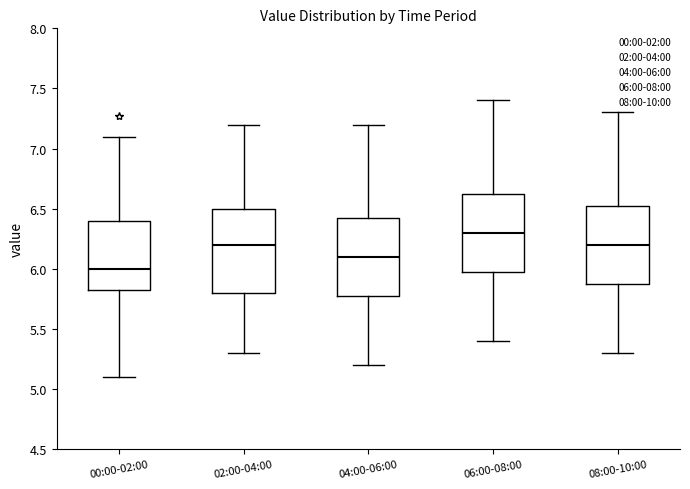

Which box has the lowest median line?

00:00-02:00